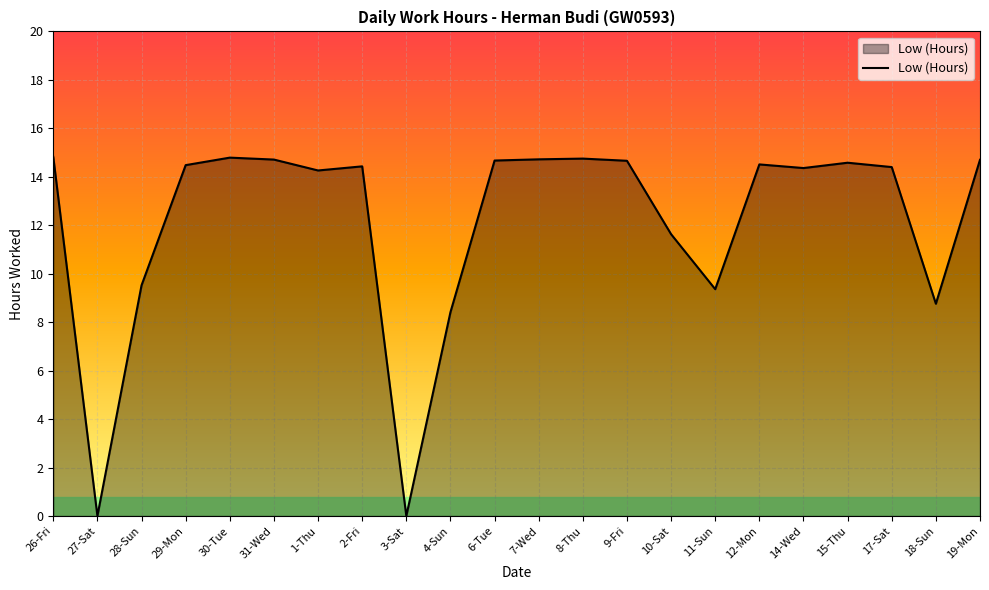

Does the chart have visible grid lines?

Yes